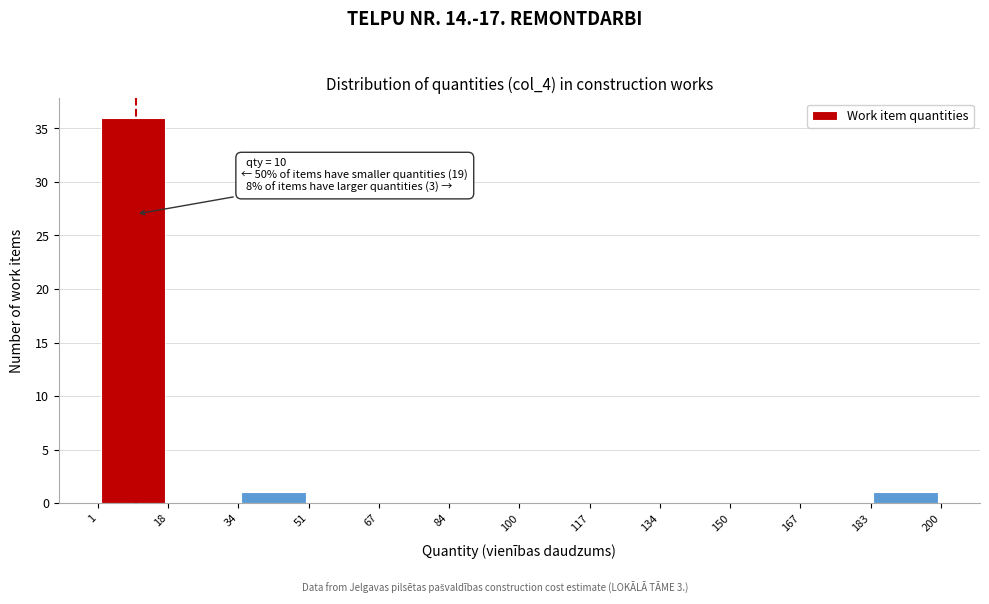

Which range on the x-axis has the tallest bar?

1 to 18